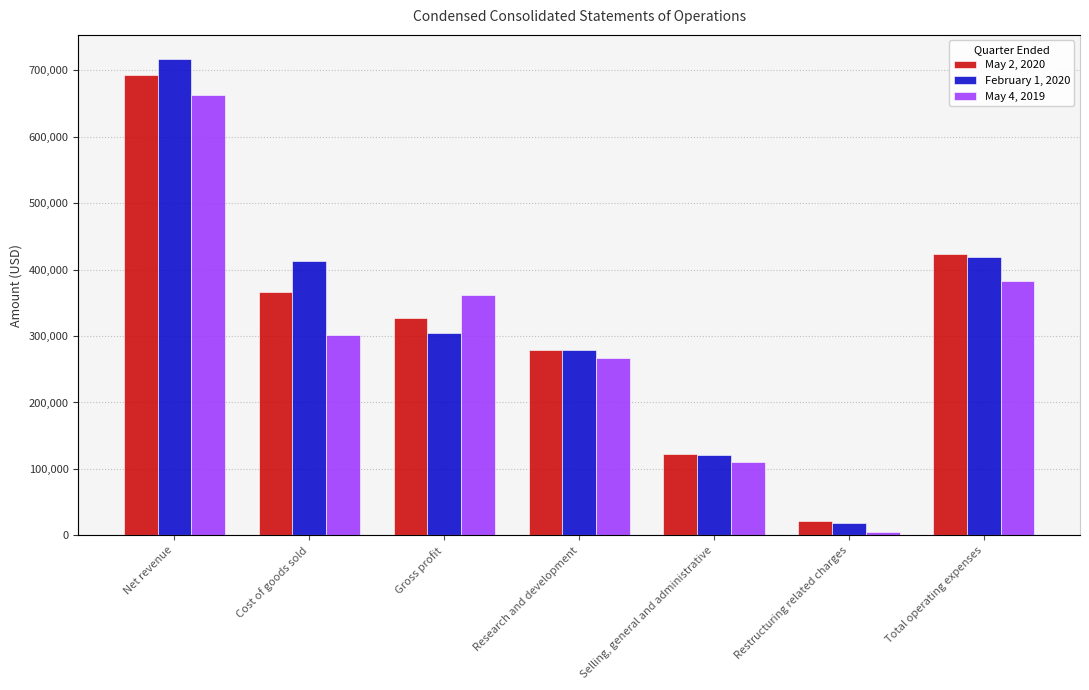

Is the value of February 1, 2020 at Gross profit greater than the value of May 4, 2019 at Total operating expenses?

No